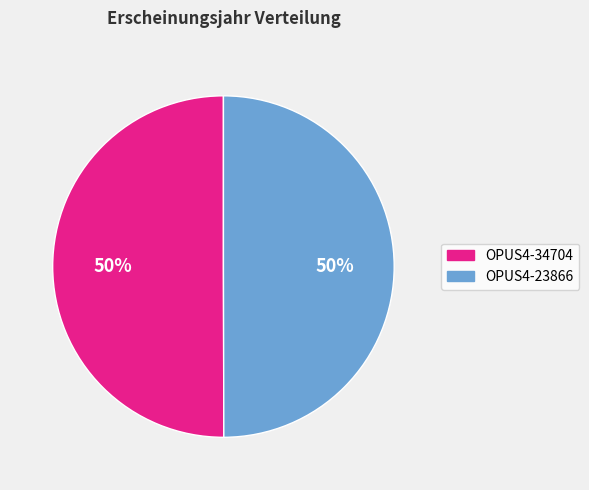

What is the ratio of the value at OPUS4-23866 to the value at OPUS4-34704?

1.0